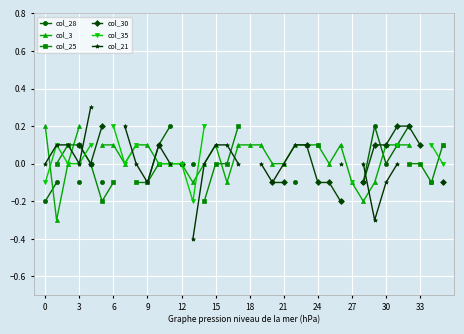

What is the spread (max minus min) of values at 27?

0.2